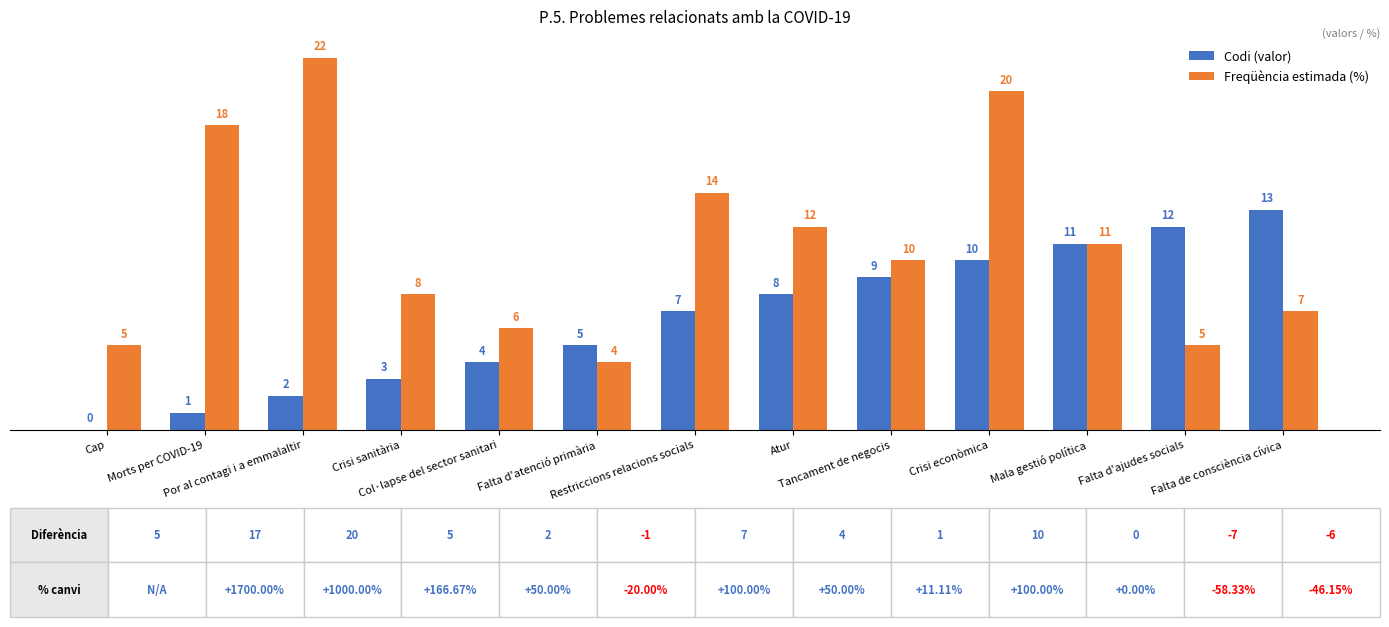

What value does the Freqüència estimada (%) series have at Crisi sanitària?

8